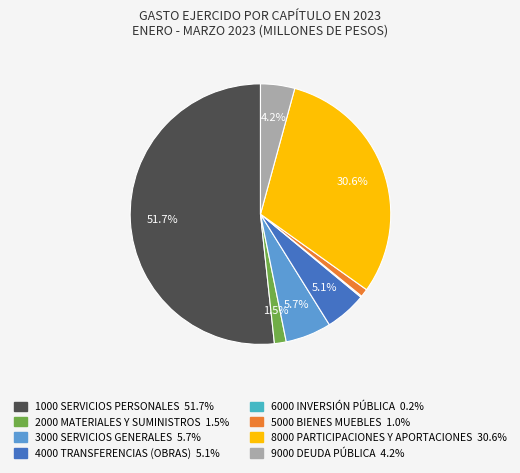

To the nearest percent, what portion does 5000 BIENES MUEBLES represent?

1%